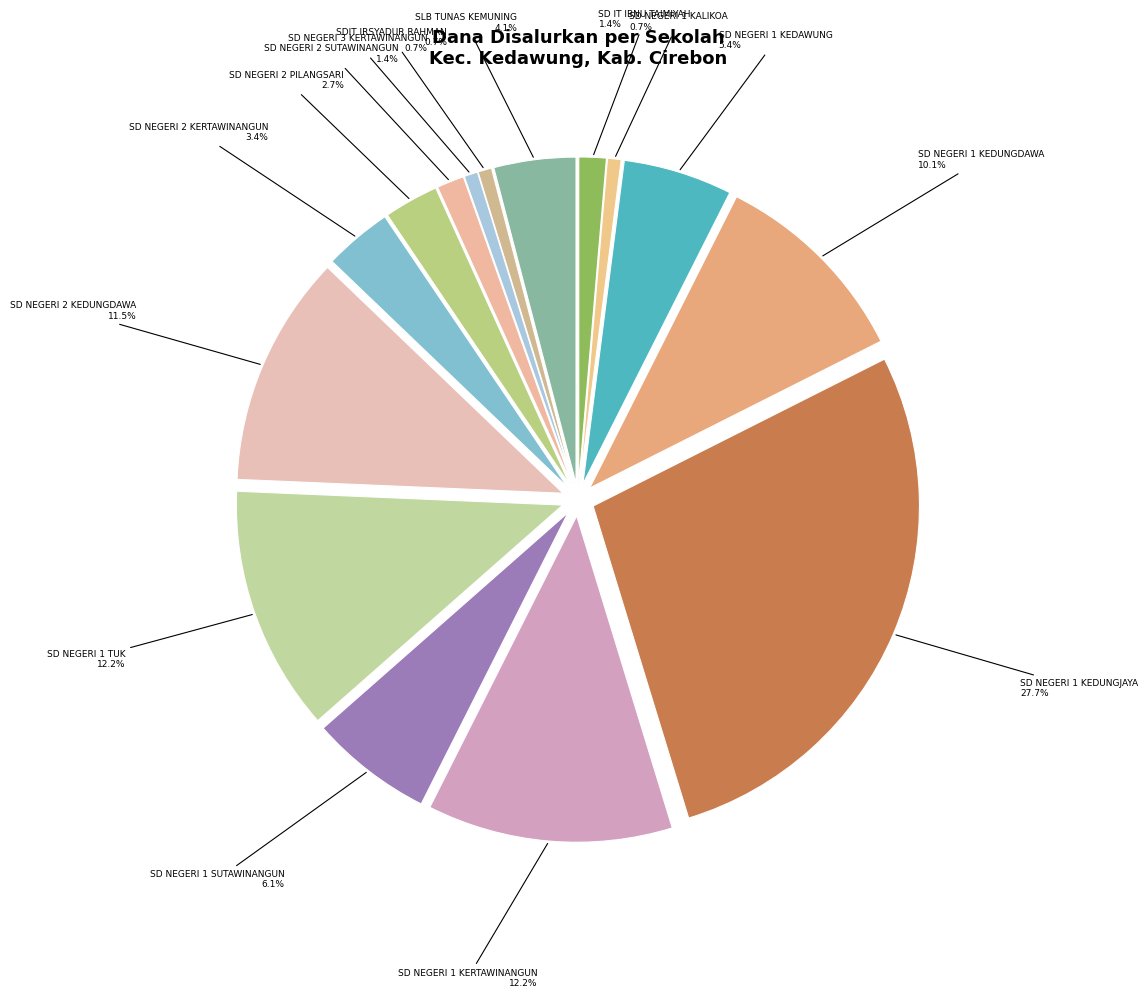

What percentage is the SD NEGERI 1 SUTAWINANGUN slice, to the nearest percent?

6%